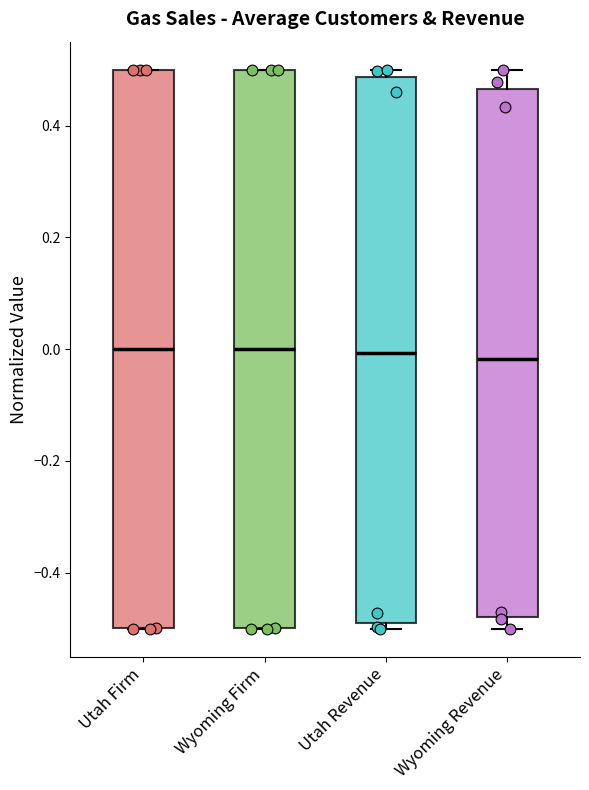

Where does the median line of the box for Utah Firm sit on the y-axis? The values are not printed on the chart, so give them approximately, as read against the axis.

0.00